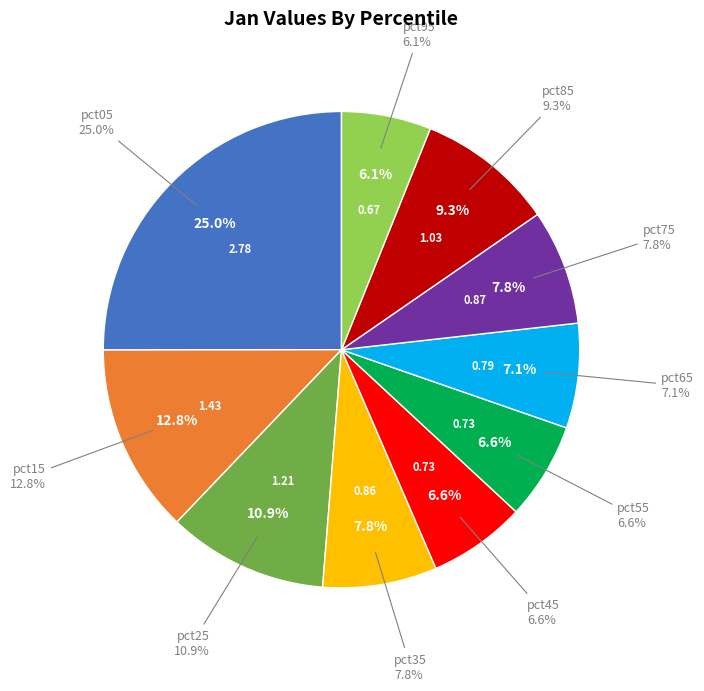

How many segments does this pie chart have?

10